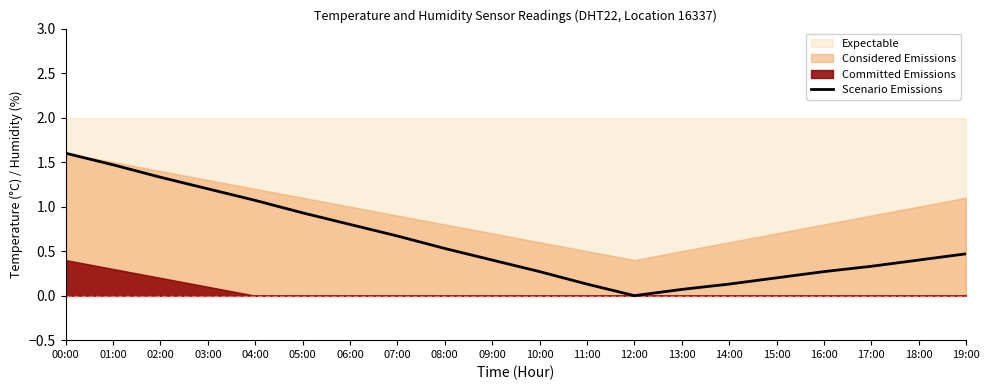

Reading right to left, what are all the values shown in this chart?

0.5	0.4	0.3	0.3	0.2	0.1	0.1	0.0	0.1	0.3	0.4	0.5	0.7	0.8	0.9	1.1	1.2	1.3	1.5	1.6